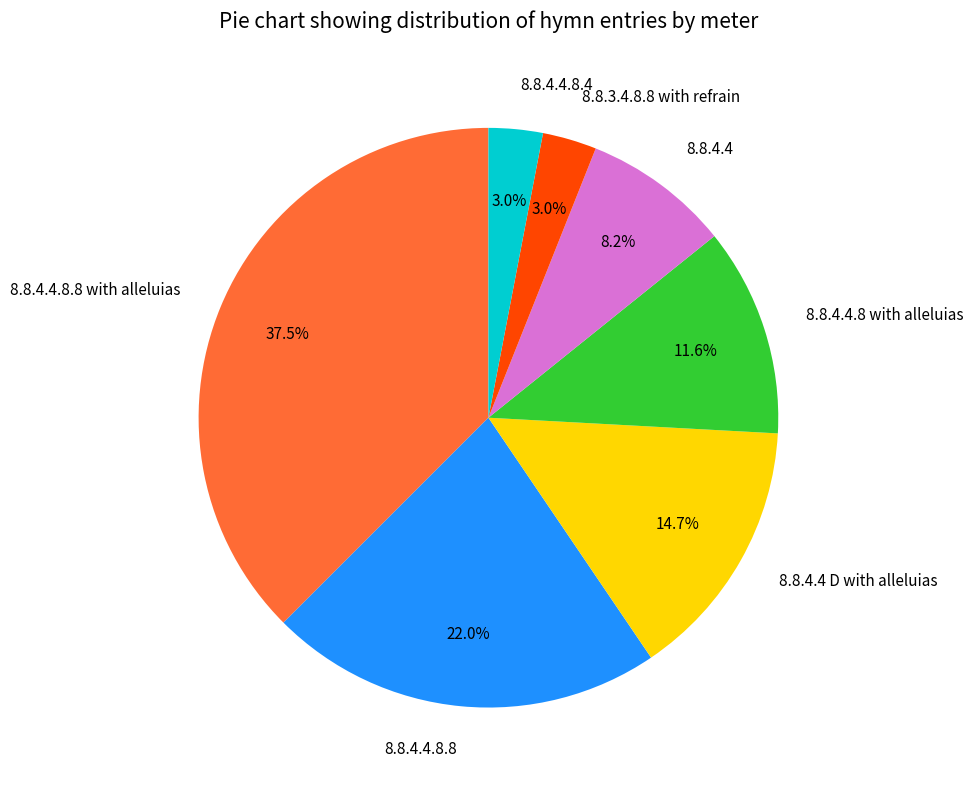

Is there a majority slice in this chart?

No